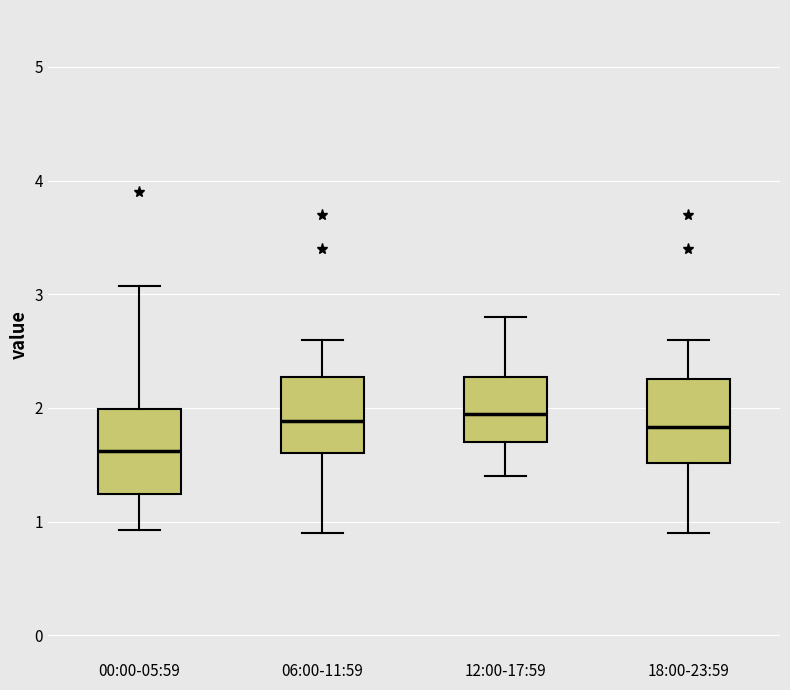

Reading left to right, read every box against the y-axis: the position of its median line, the range the box covers, and the ends of its whiskers. The values are not printed on the chart, so give them approximately, as read against the axis.

00:00-05:59: median 1.6, box 1.2 to 2.0, whiskers 0.9 to 3.1
06:00-11:59: median 1.9, box 1.6 to 2.3, whiskers 0.9 to 2.6
12:00-17:59: median 2.0, box 1.7 to 2.3, whiskers 1.4 to 2.8
18:00-23:59: median 1.8, box 1.5 to 2.3, whiskers 0.9 to 2.6